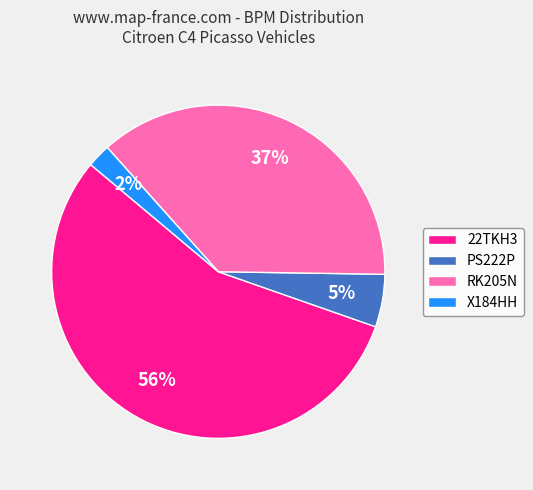

Rank the categories by value from lowest to highest.

X184HH, PS222P, RK205N, 22TKH3